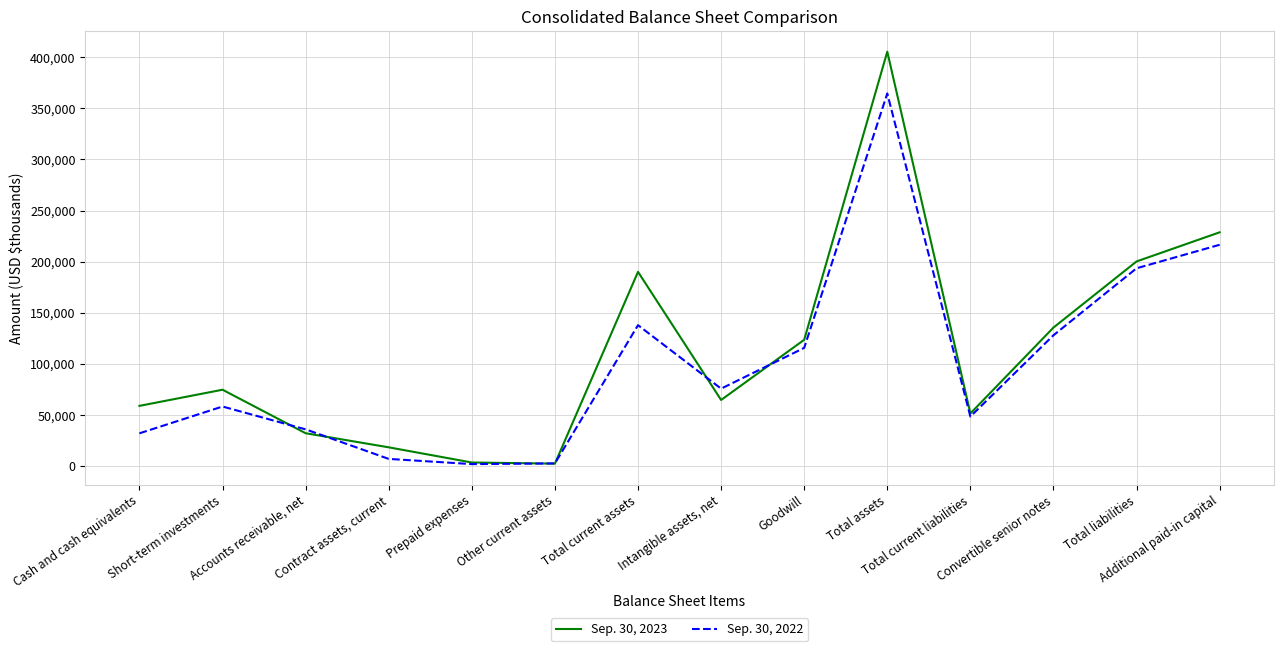

Rank the series by their average value, from lowest to highest.

Sep. 30, 2022, Sep. 30, 2023